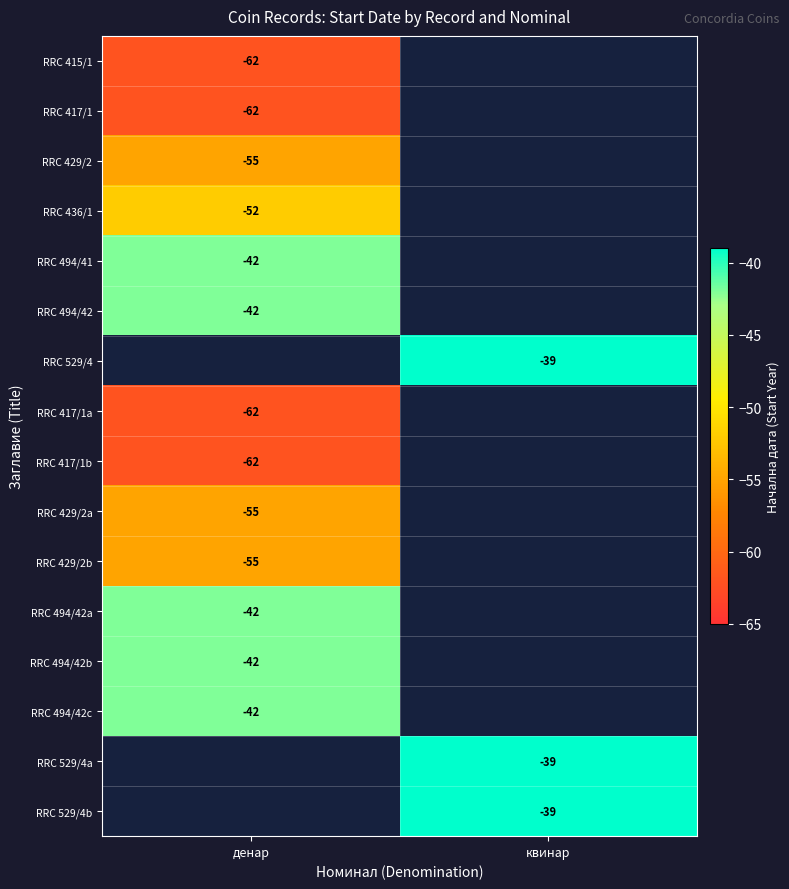

Is the value of RRC 494/41 at денар greater than the value of RRC 417/1b at денар?

Yes